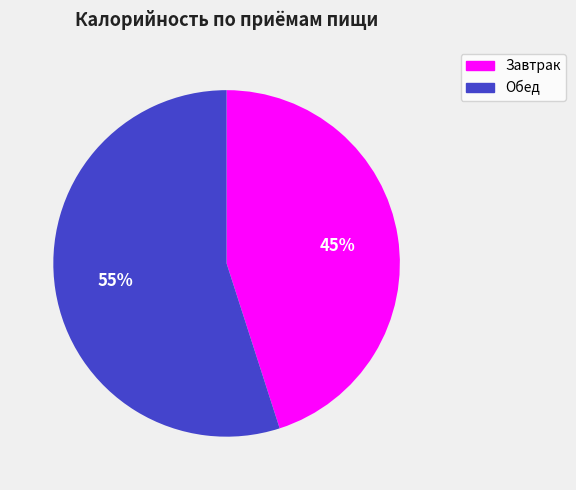

What percentage is the Обед slice, to the nearest percent?

55%